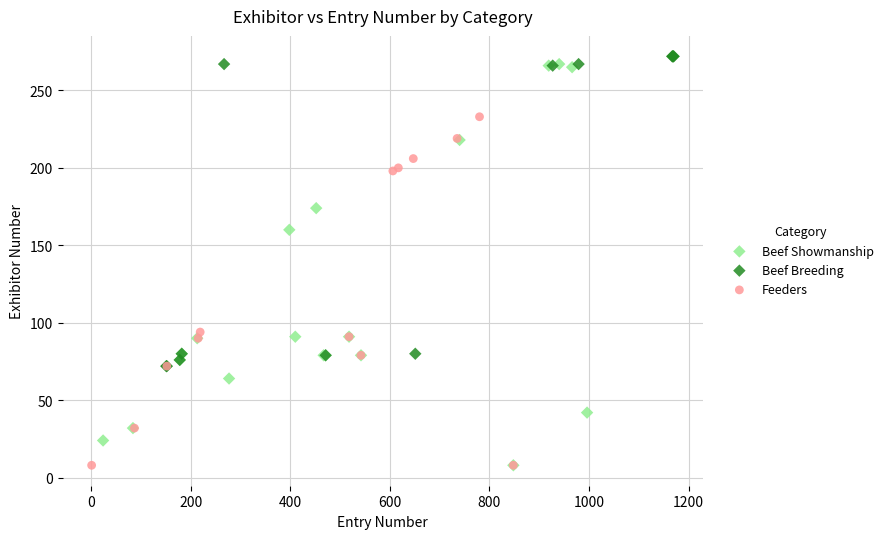

Which series has the widest spread of Y values?

Beef Showmanship